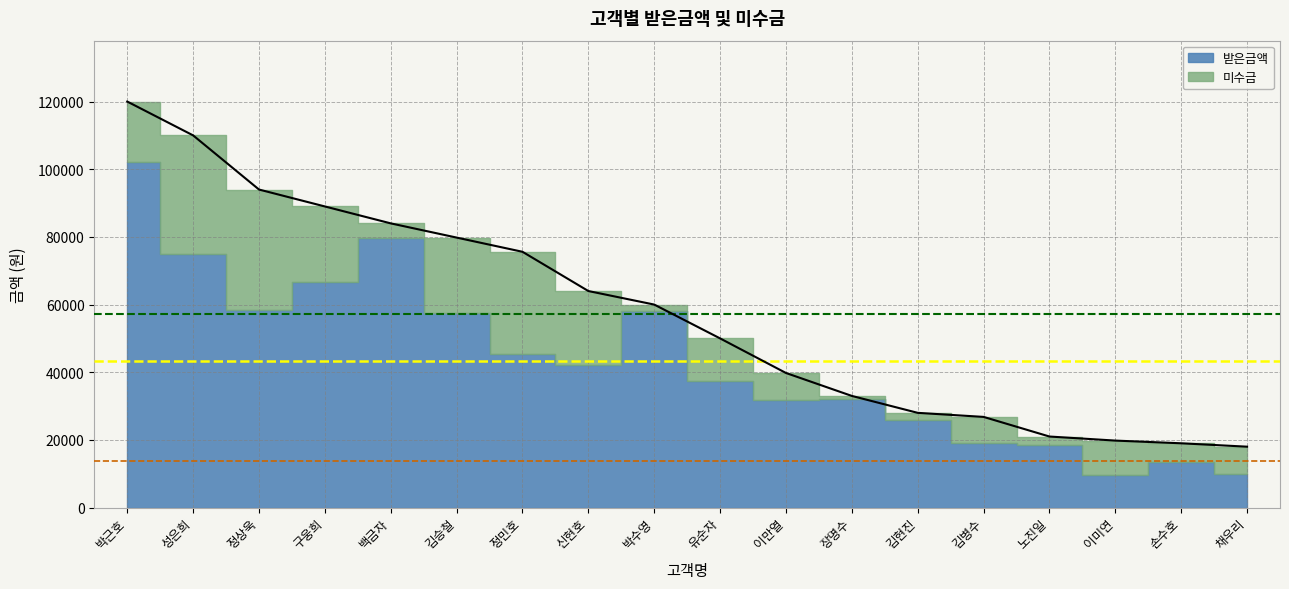

What is the minimum value shown in the chart?

990